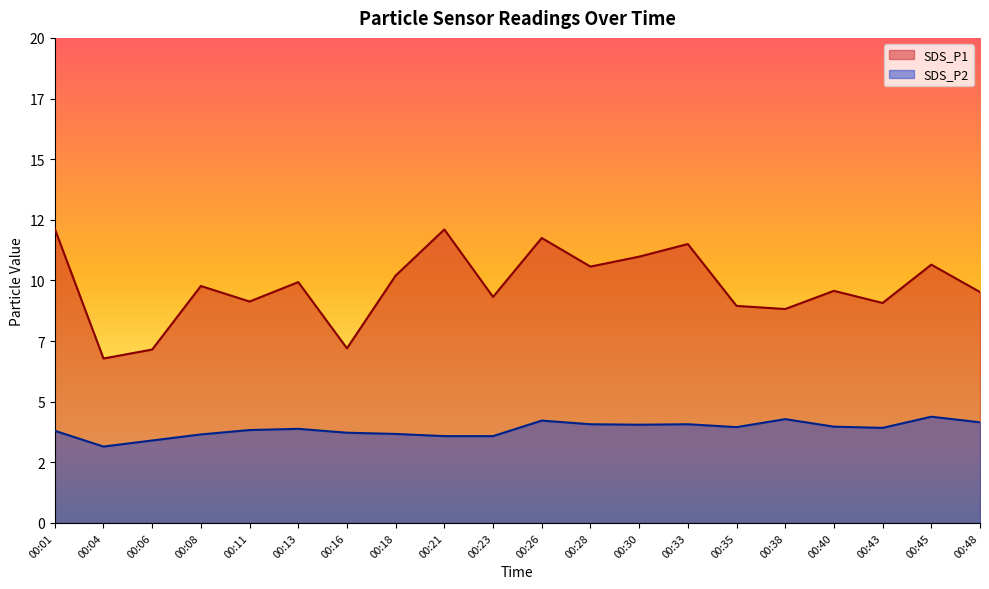

Does the chart display data point markers on the line(s)?

No